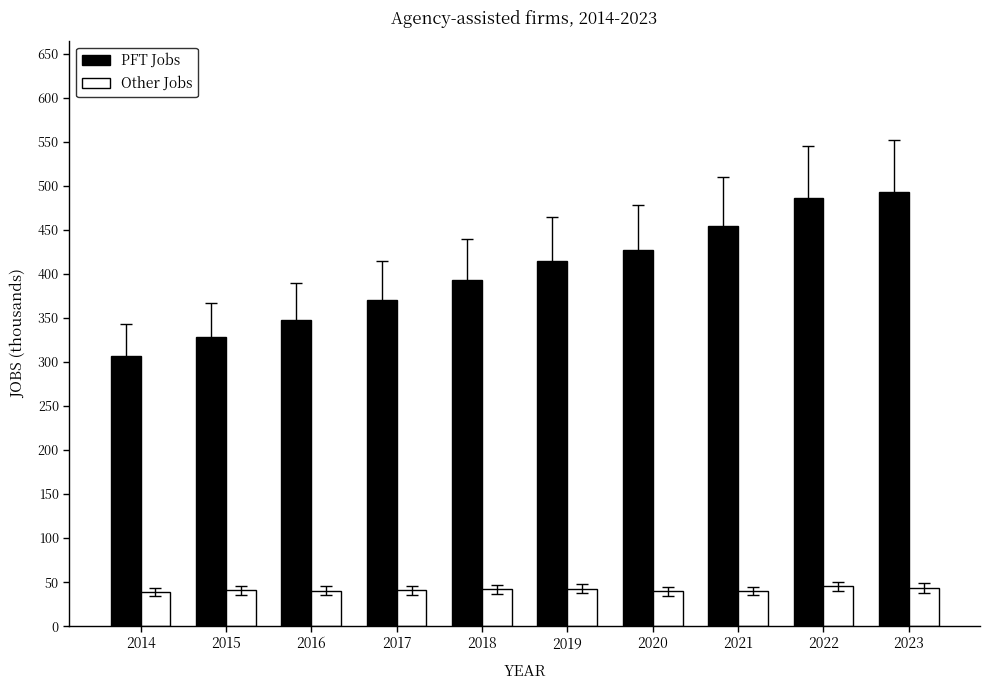

Reading left to right, extract all data points from this chart.

PFT Jobs: 2014=306231	2015=328005	2016=347630	2017=370171	2018=392887	2019=414702	2020=427041	2021=454782	2022=486514	2023=492320
Other Jobs: 2014=38910	2015=40813	2016=40410	2017=40765	2018=41910	2019=42762	2020=39447	2021=39648	2022=45057	2023=43284